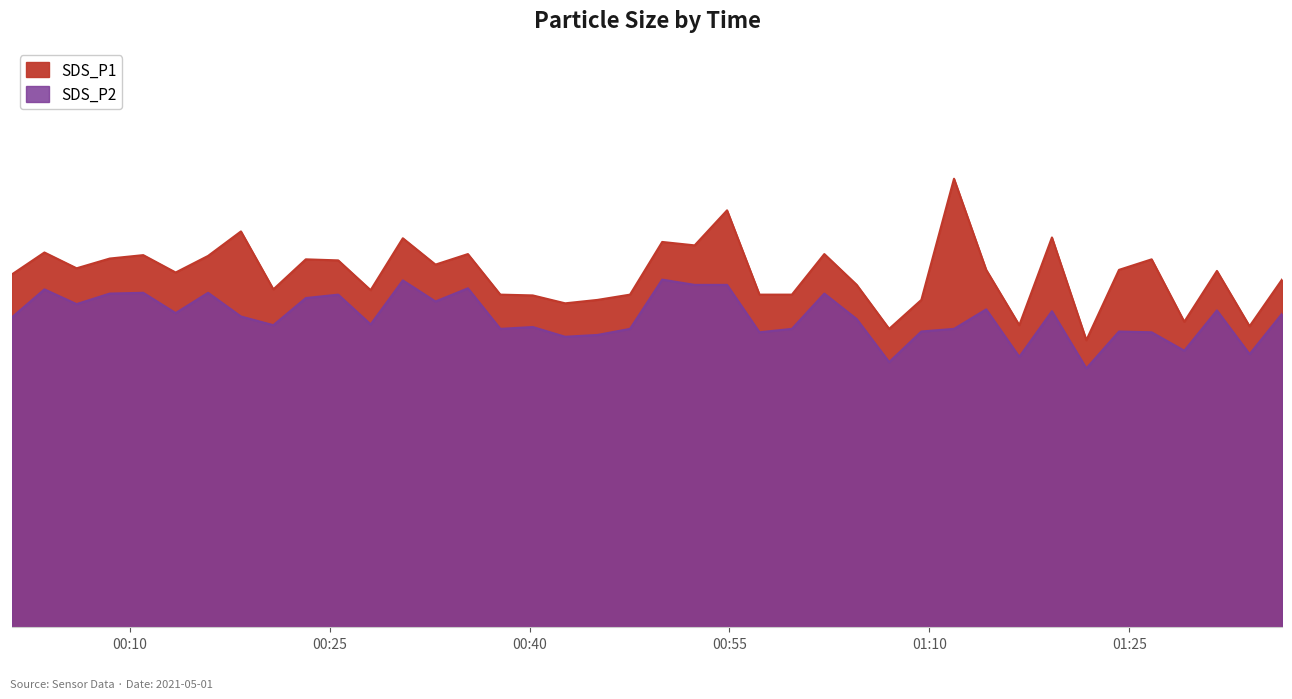

Is the value of SDS_P2 at 2021/05/01 00:30:29 greater than the value of SDS_P1 at 2021/05/01 01:16:45?

Yes